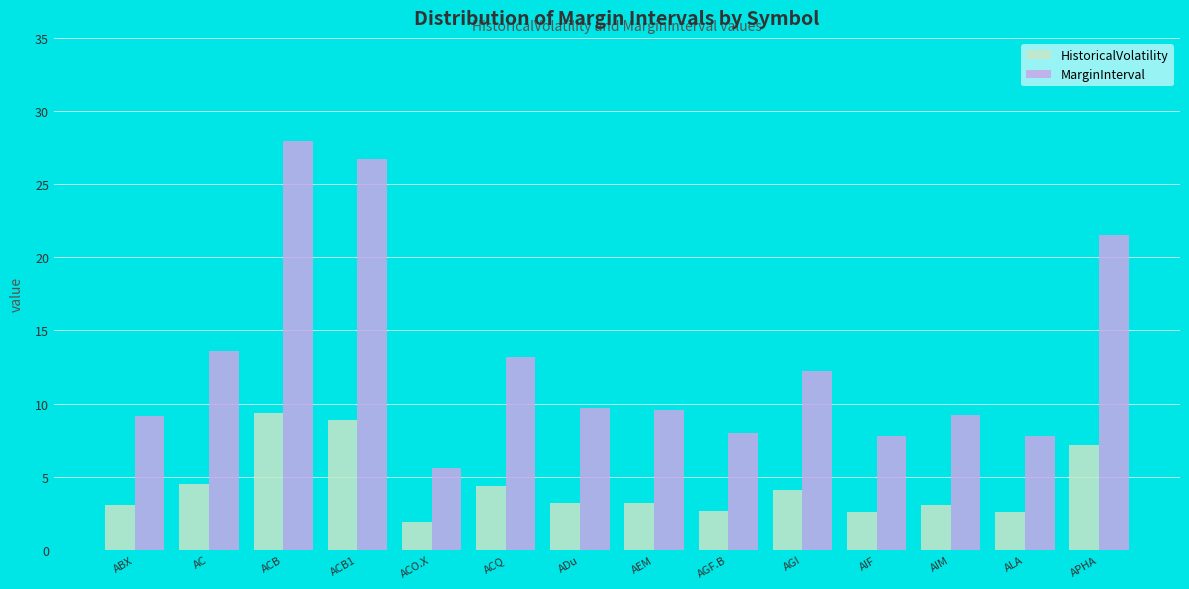

What is the sum of the MarginInterval values at ALA and AEM?

17.3